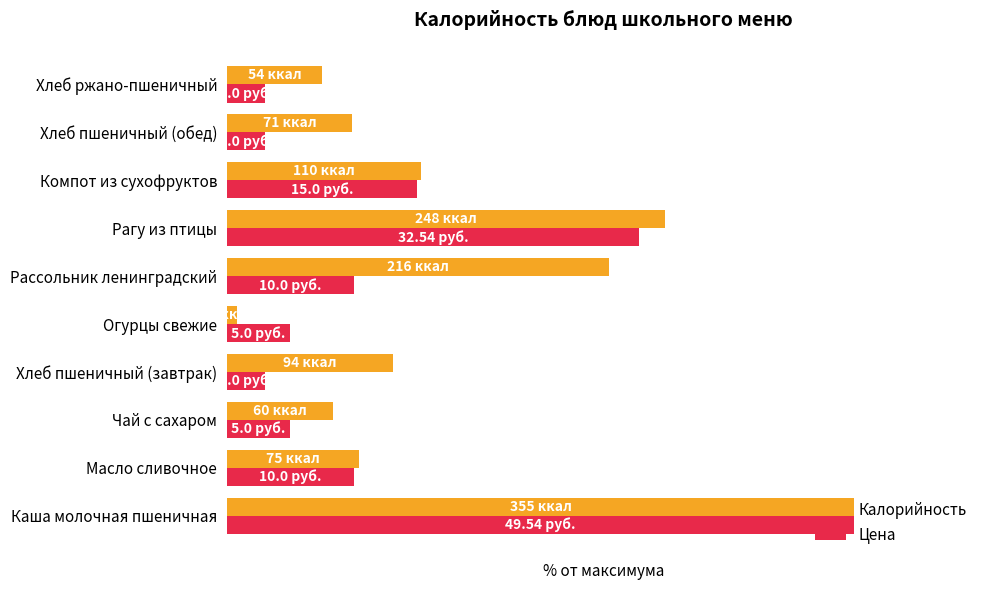

What are all the series names shown in the legend?

Калорийность, Цена